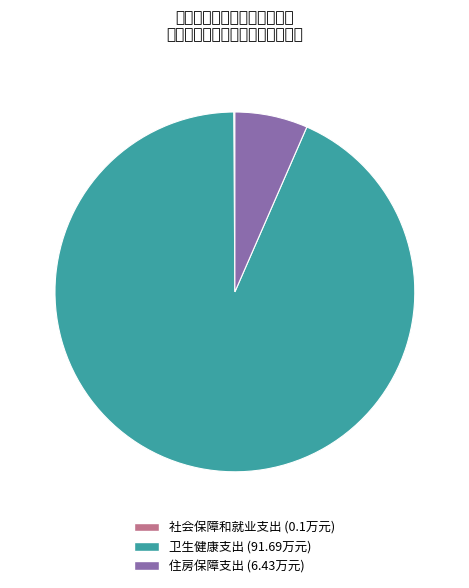

Is it true that 卫生健康支出 is 83% of the pie?

False